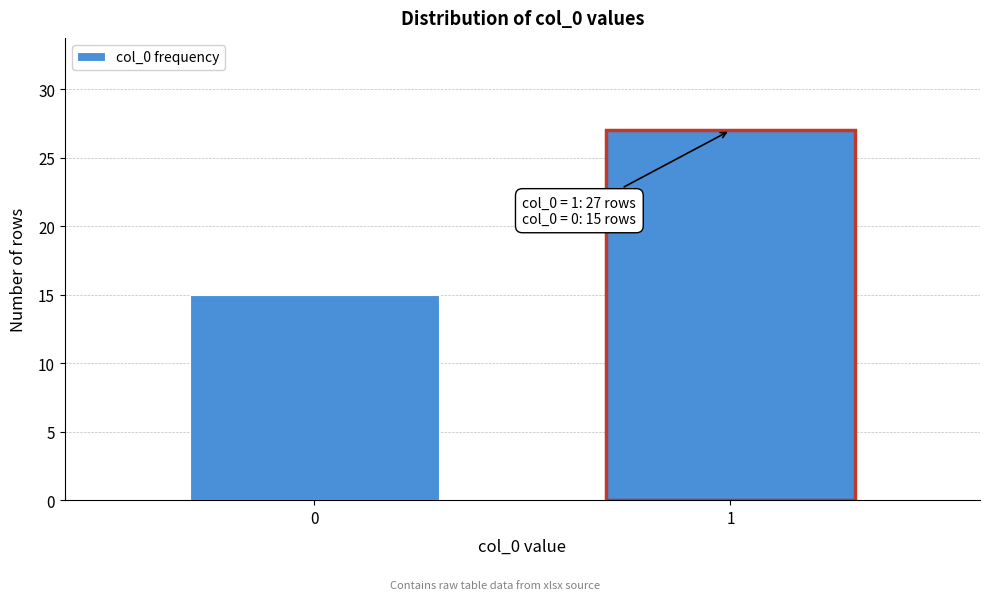

Reading right to left, extract all data points from this chart.

1=27	0=15